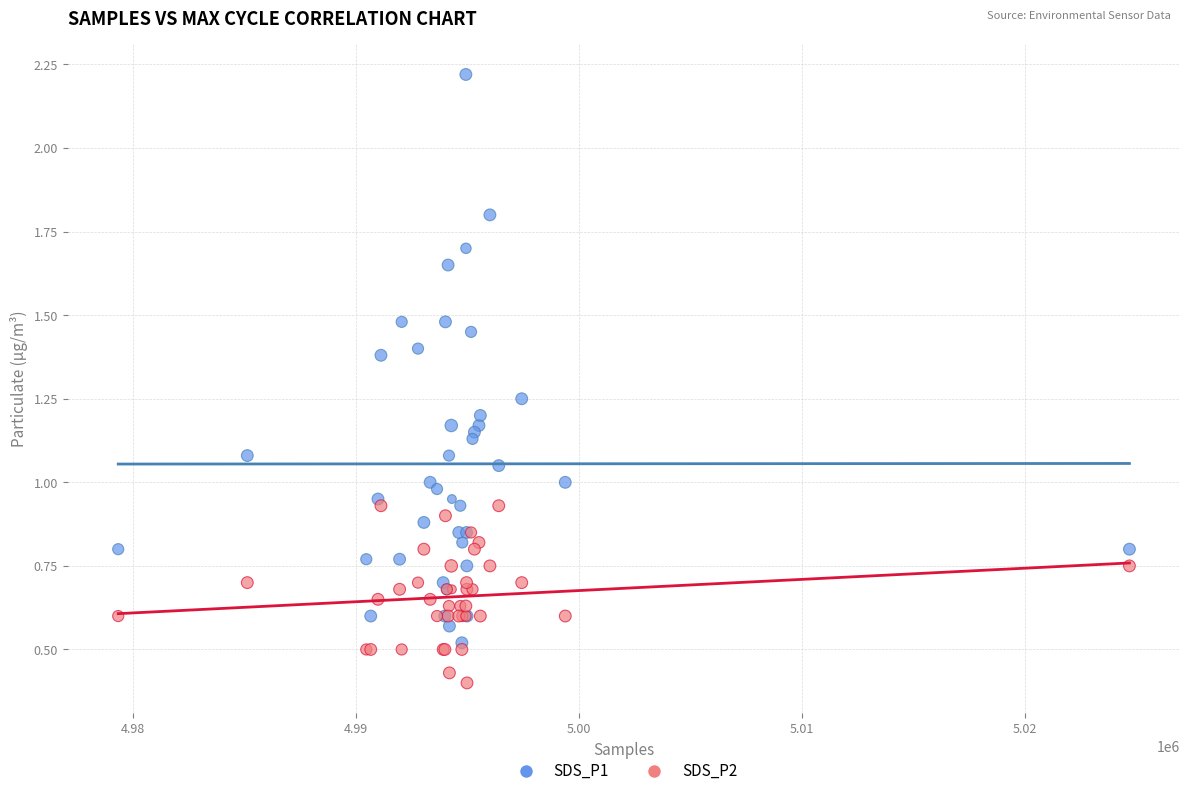

Which series contains the highest Y value?

SDS_P1